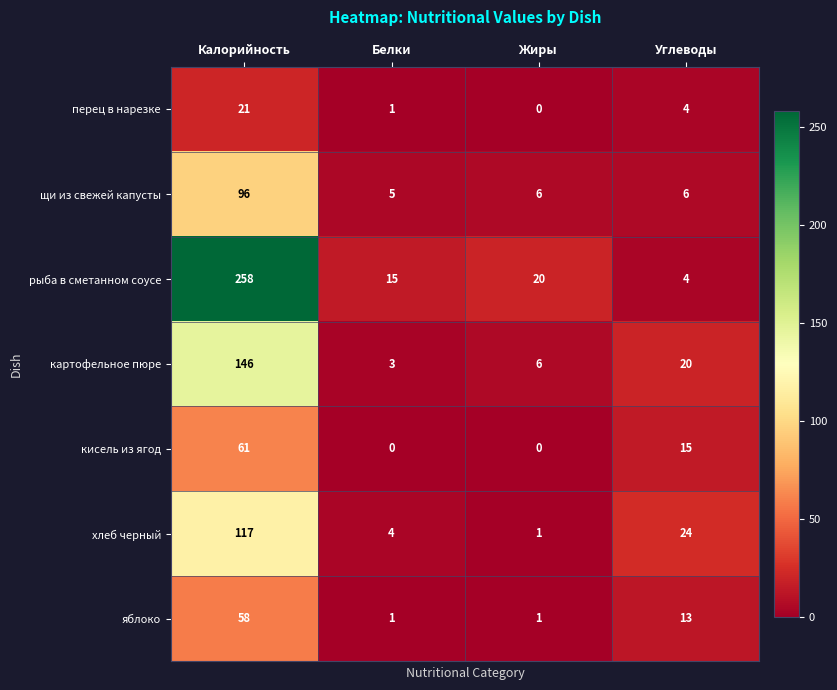

Rank the series by their maximum value, from highest to lowest.

рыба в сметанном соусе, картофельное пюре, хлеб черный, щи из свежей капусты, кисель из ягод, яблоко, перец в нарезке